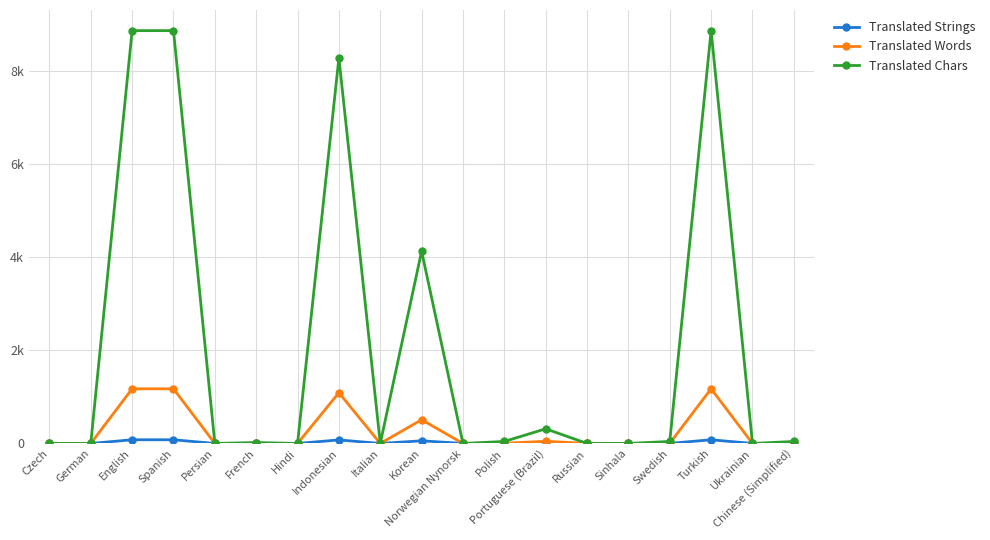

What is the sum of all Translated Chars values?

39439